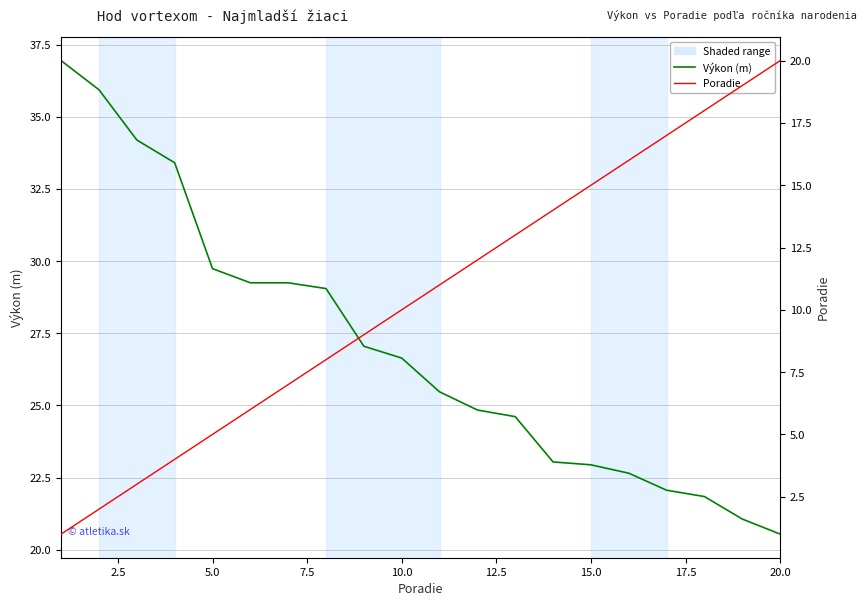

Is this an area chart (filled region under the line)?

No